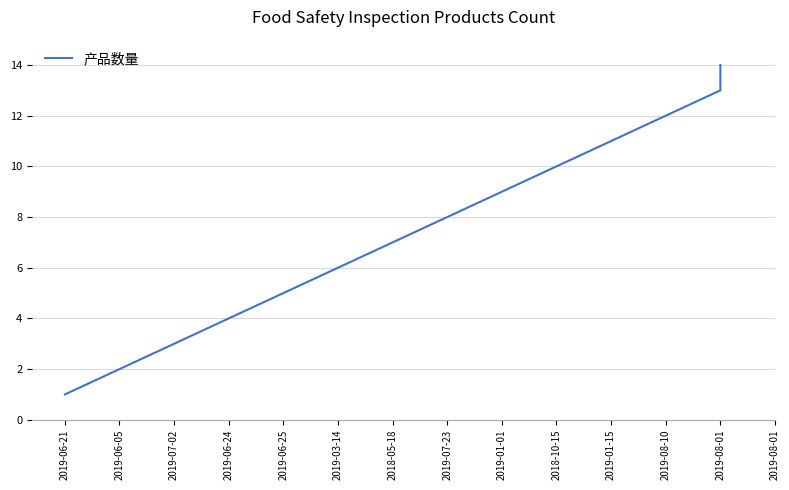

The value at 2019-03-14 is 2. True or false?

False